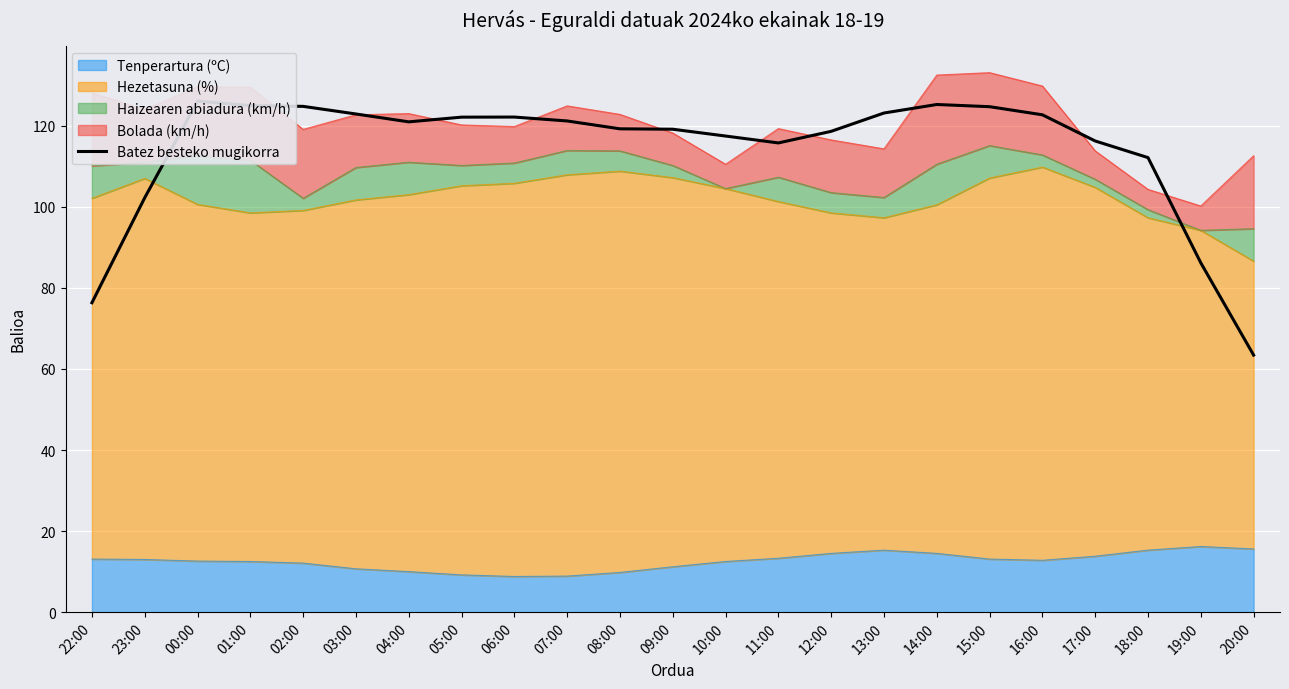

Where is the data nearest to the value 94?

19:00